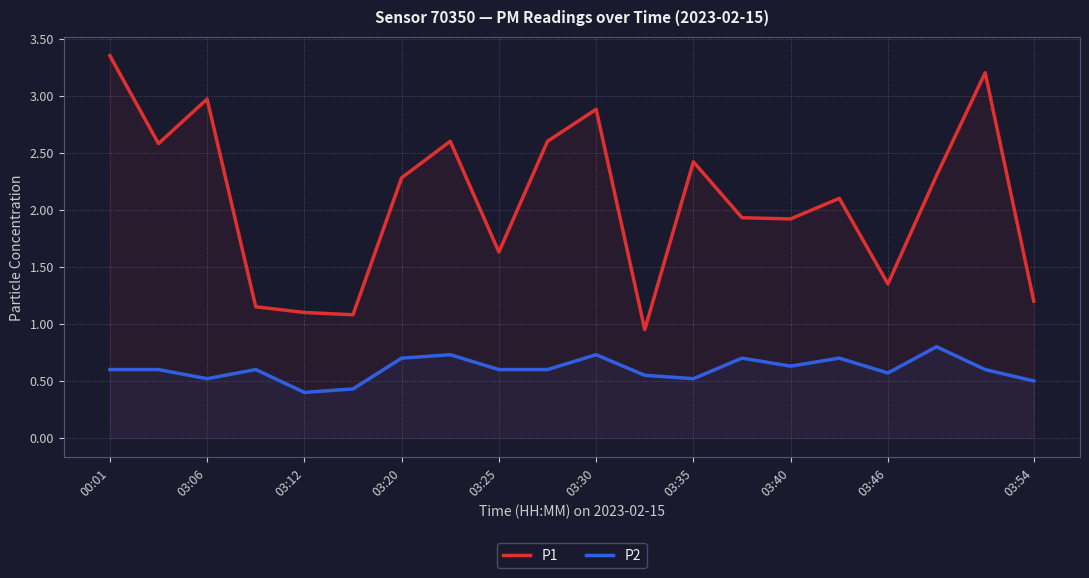

What is the value of the P1 point at the 14th from the left?

1.9